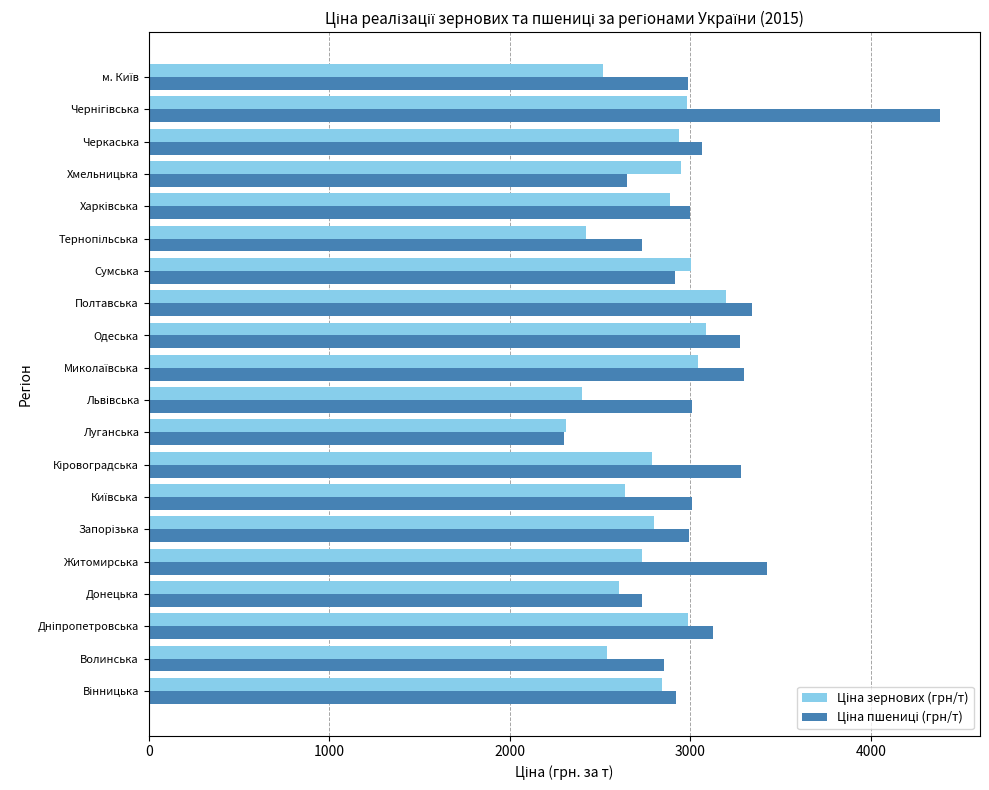

What is the smallest value displayed?

2302.1